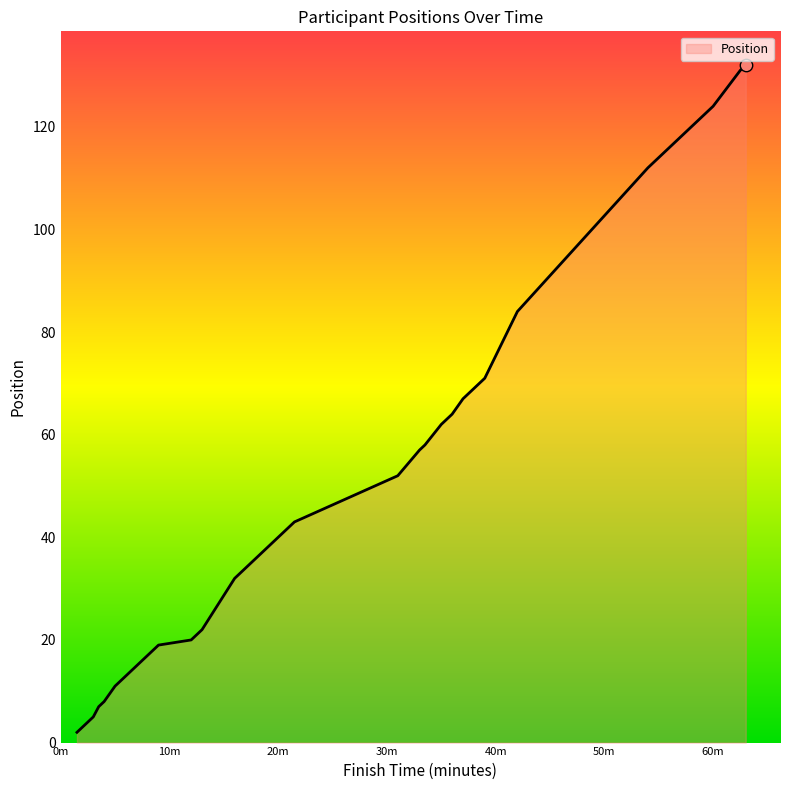

What is the maximum value shown in the chart?

132